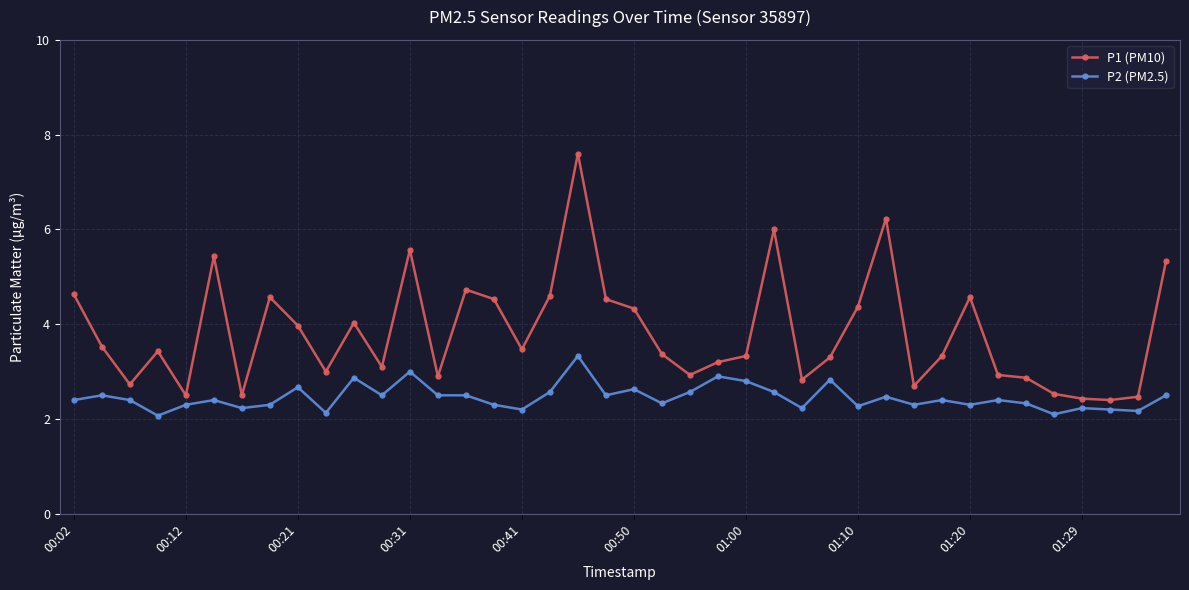

Which series has the largest total across all categories?

P1 (PM10)